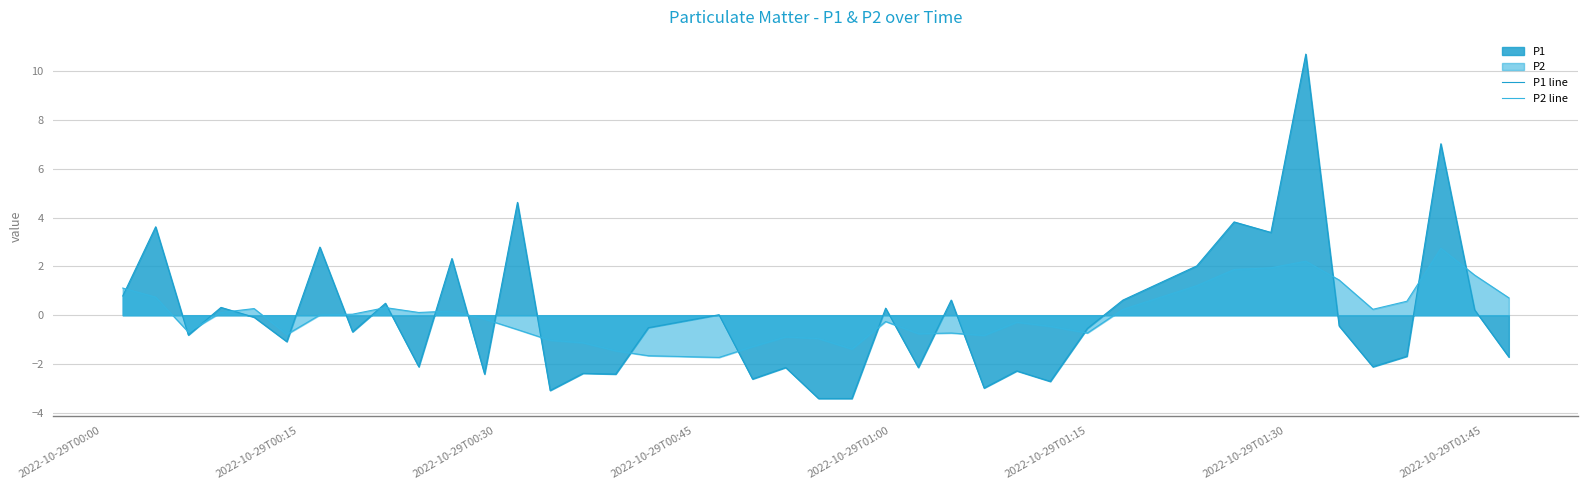

How many lines are shown in the chart?

2